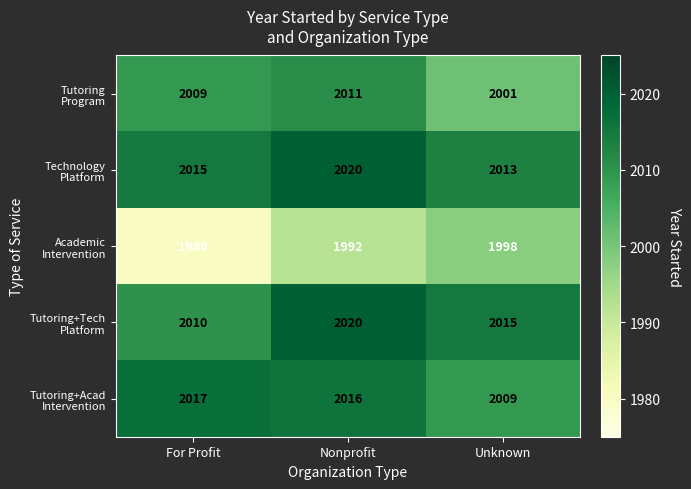

At which category is the sum across all series the highest?

Nonprofit